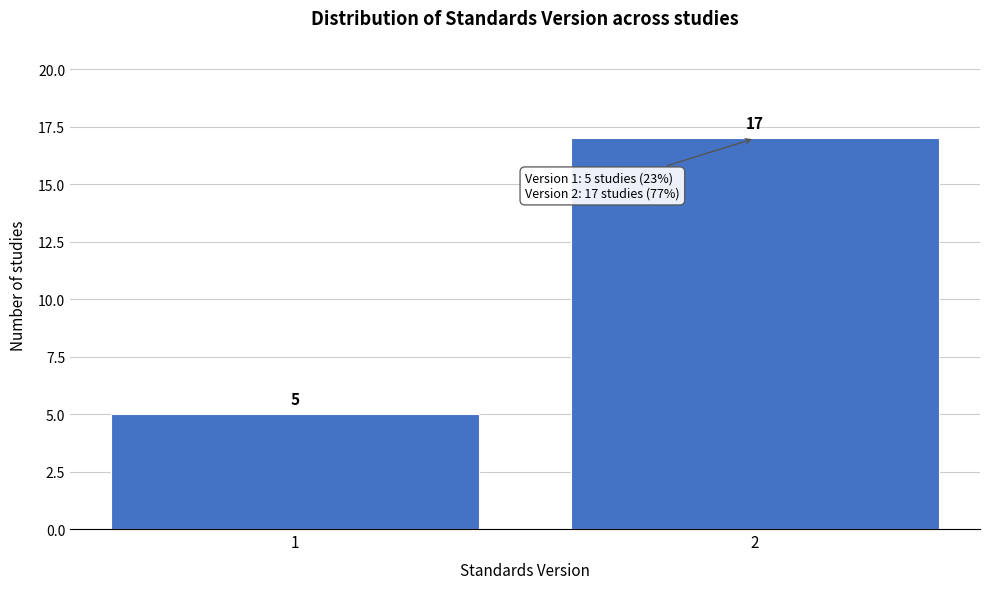

Reading left to right, what are all the values shown in this chart?

5	17